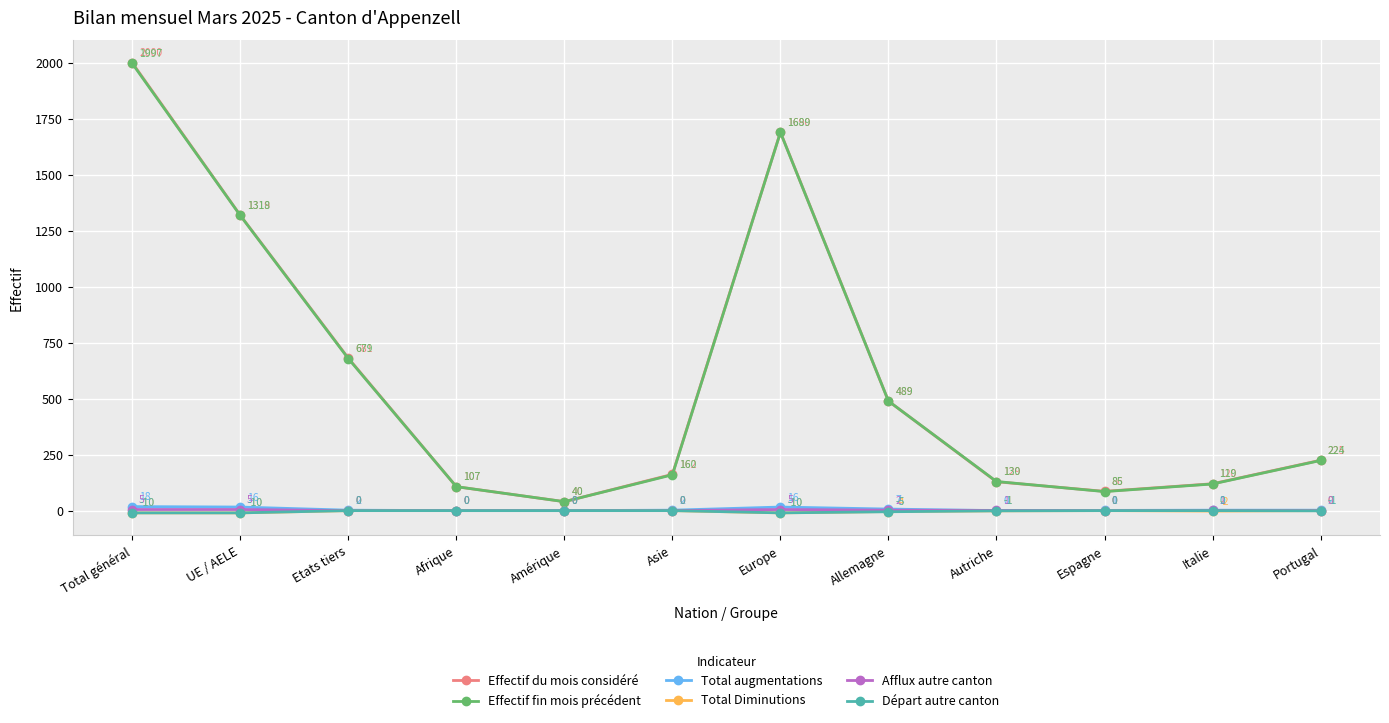

True or false: Effectif du mois considéré has a value of 120 at Italie.

True